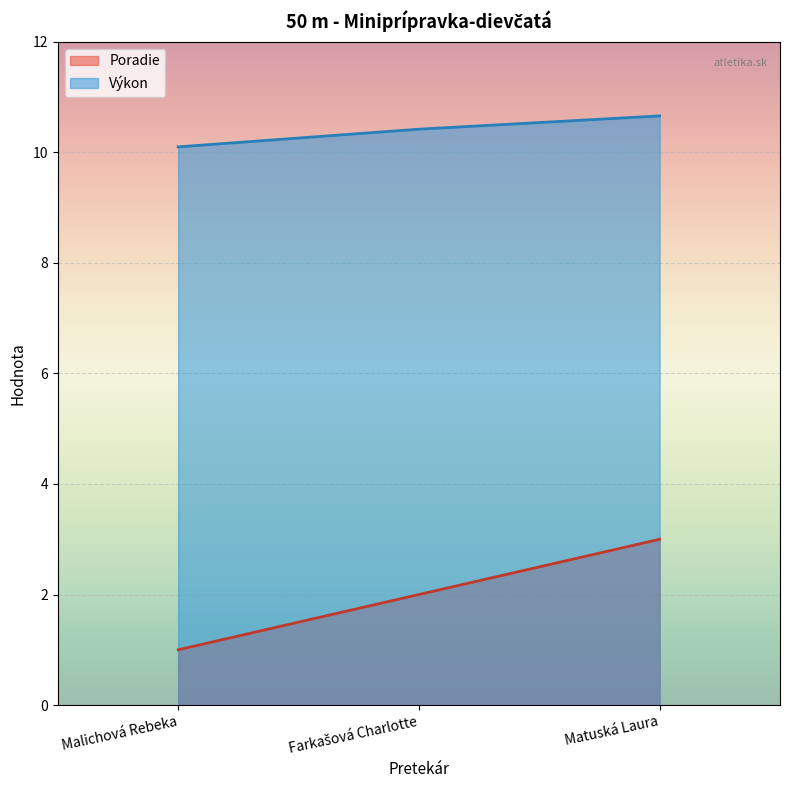

What is the value of the Poradie point at the 1st from the left?

1.0